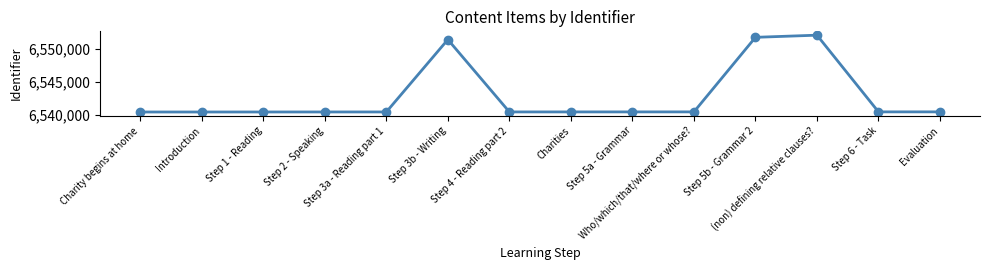

Count the number of data series in this chart.

1